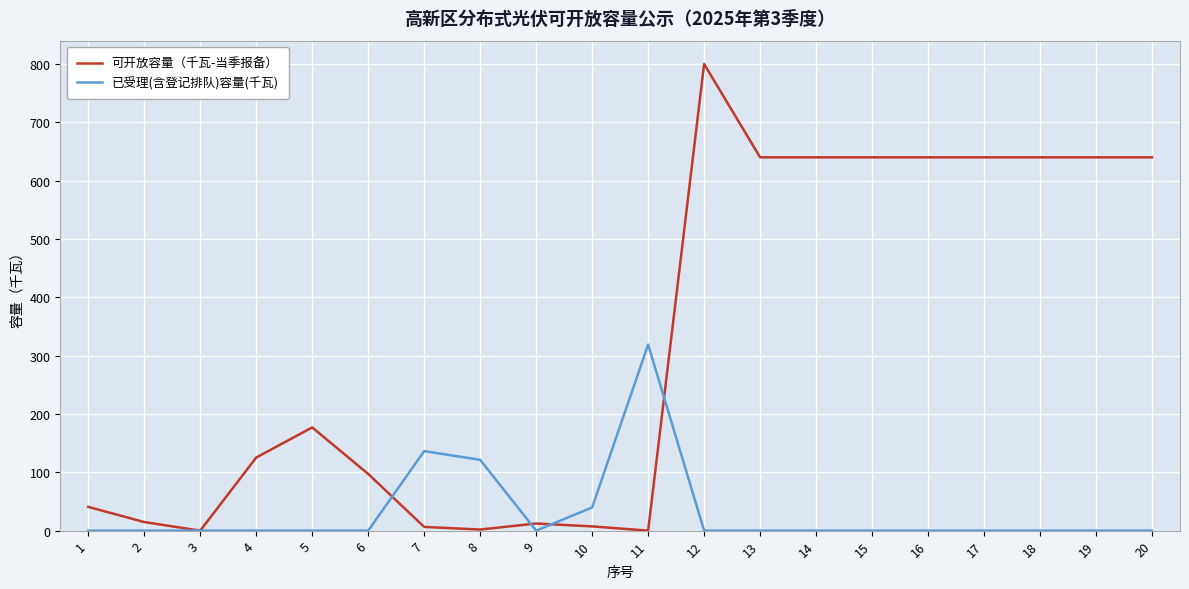

Is the value of 可开放容量（千瓦-当季报备） at 12 greater than the value of 已受理(含登记排队)容量(千瓦) at 15?

Yes